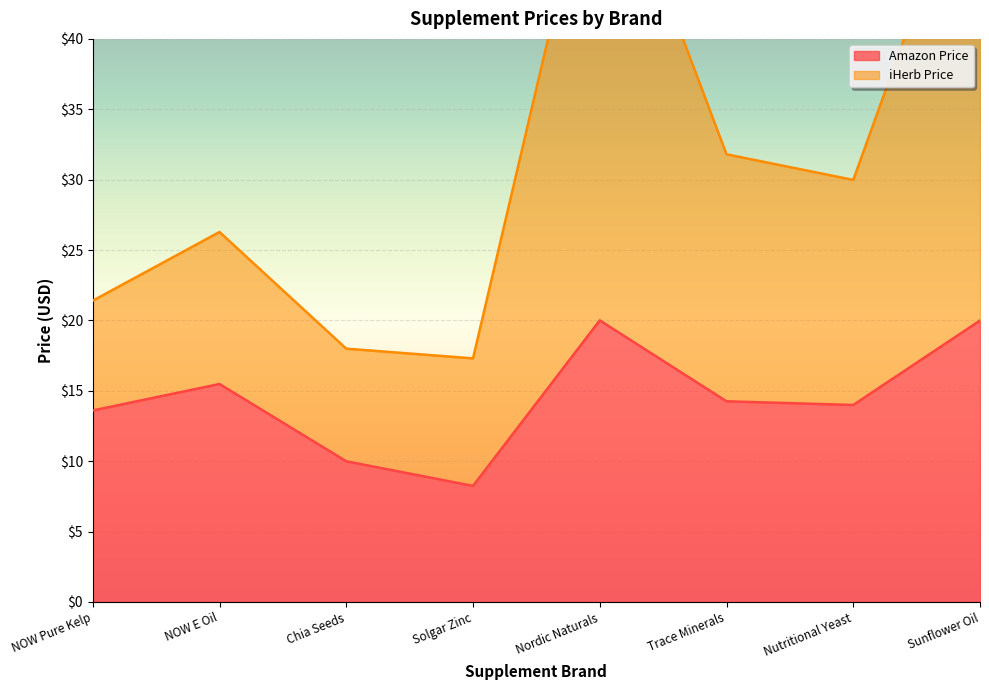

True or false: Amazon Price and iHerb Price cross at least once.

False